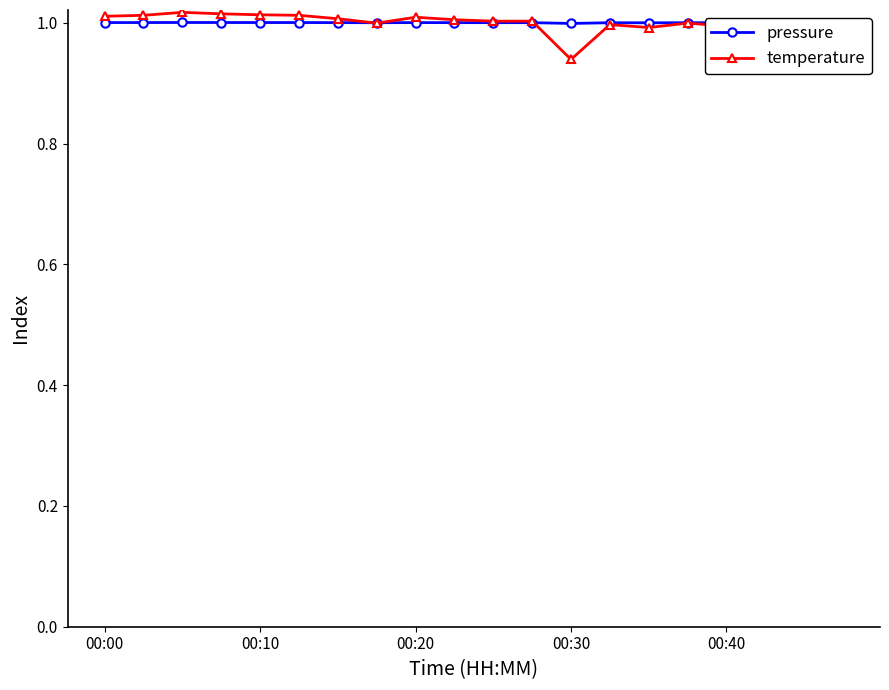

What is the sum of all temperature values?

20.0